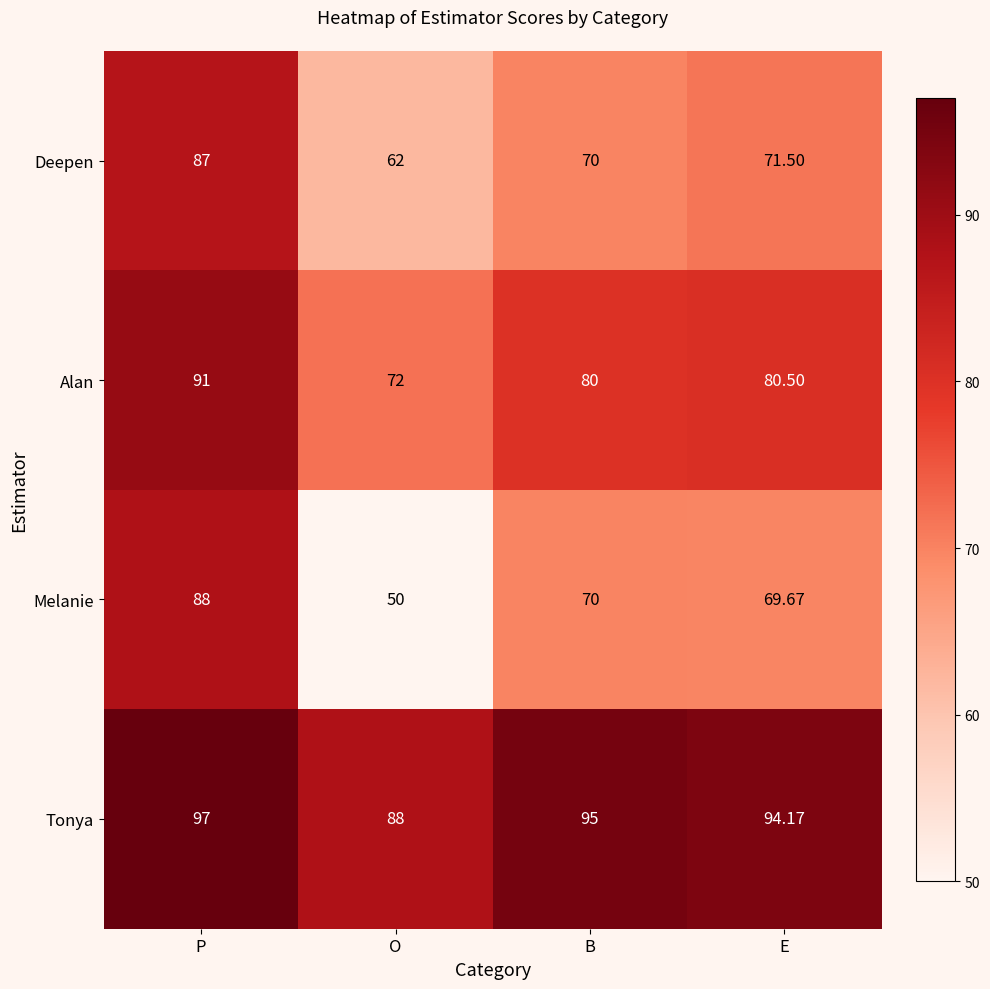

Between P and O, which series saw the biggest shift?

Melanie